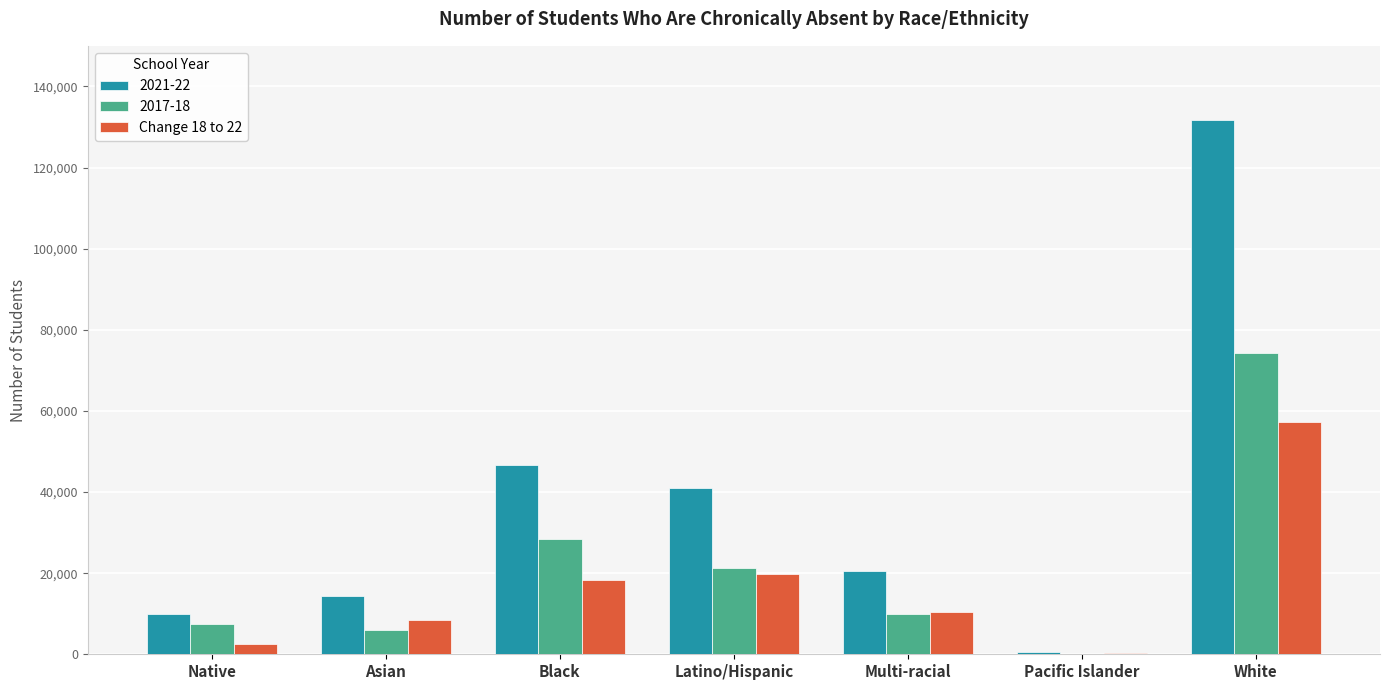

What is the greatest value displayed?

131616